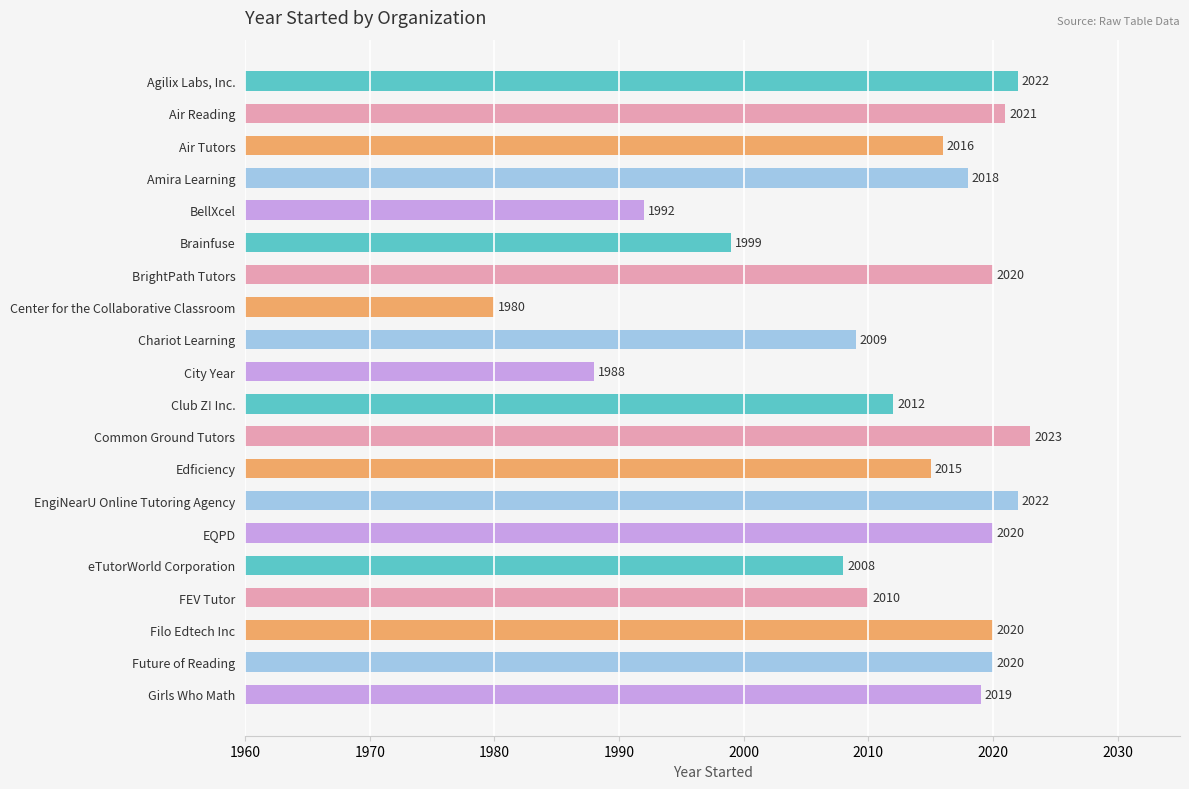

Between Common Ground Tutors and City Year, which is larger?

Common Ground Tutors